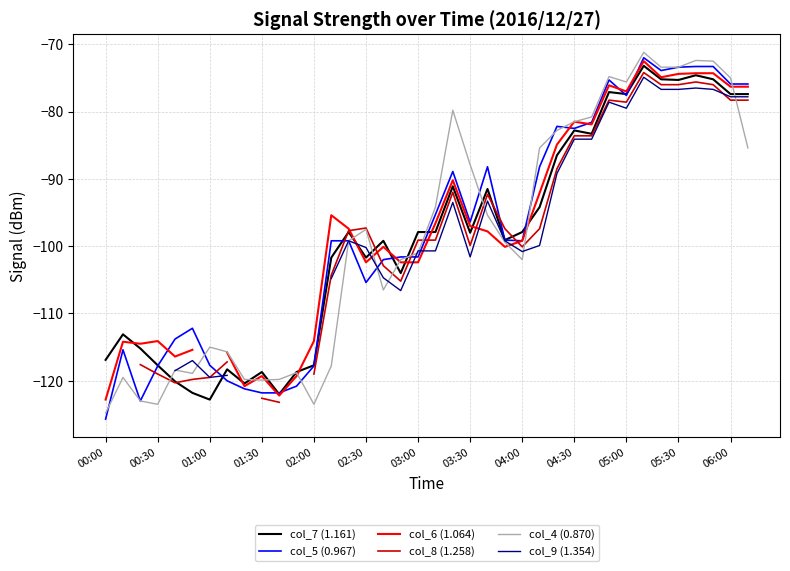

In col_7 (1.161), how many points are lower than both neighbors (excluding endpoints)?

10